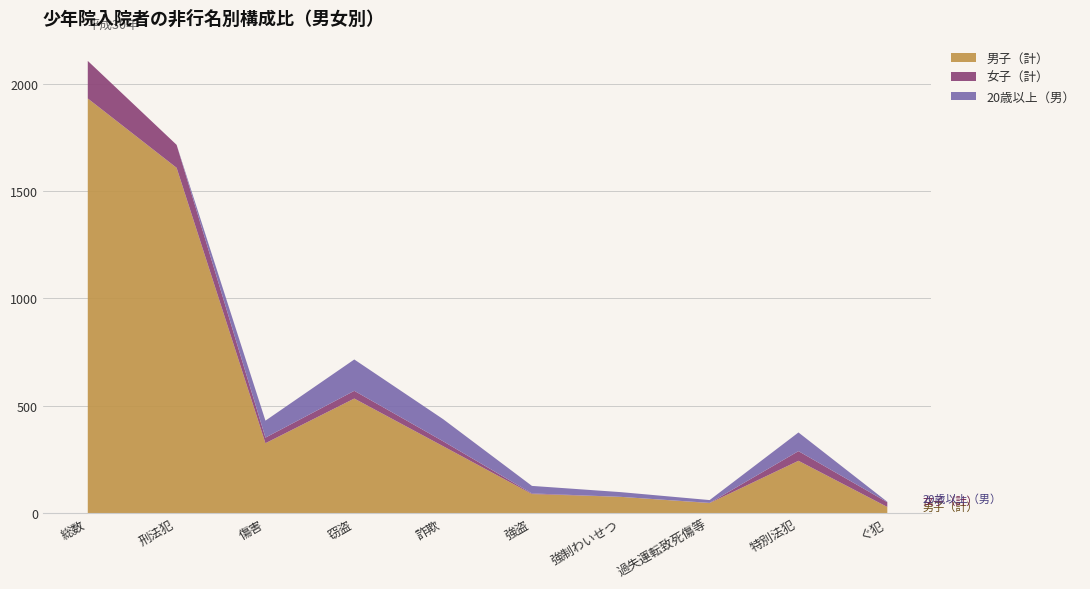

What is the sum of the 男子（計） values at 詐欺 and 強盗?

403